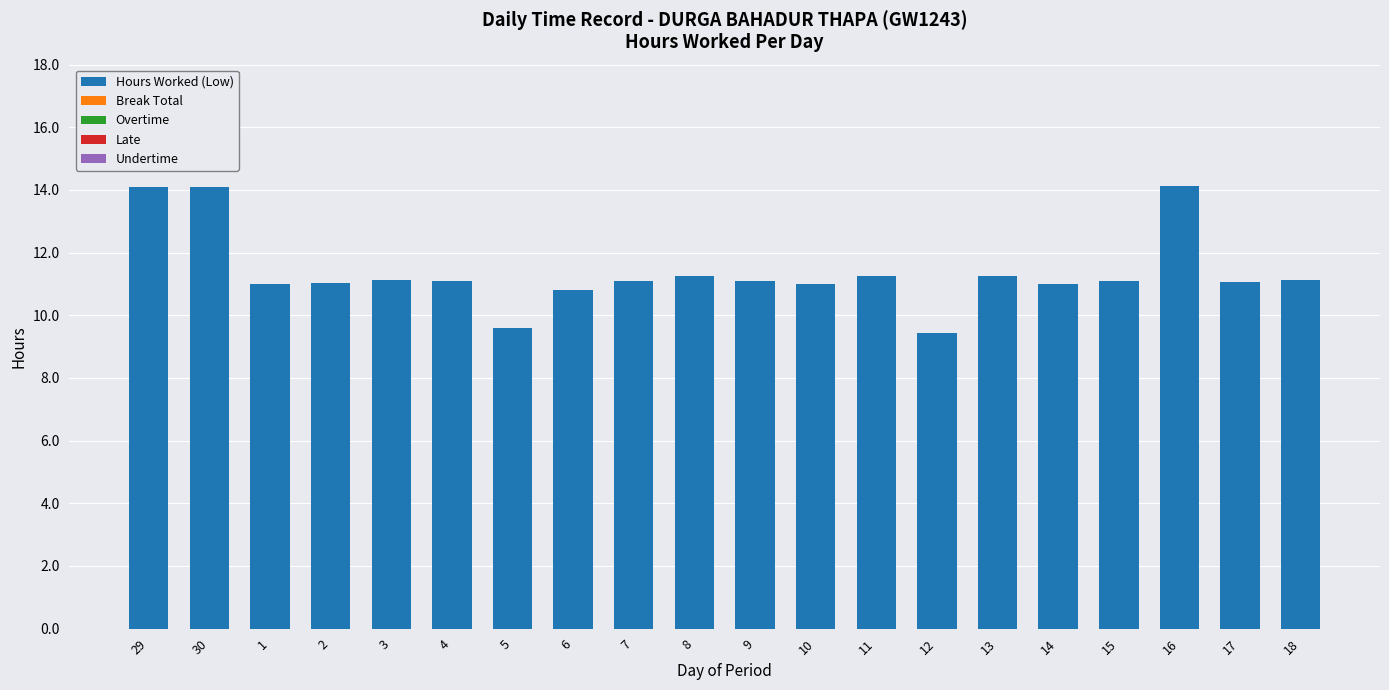

What is the label of the 6th bar from the right?

13